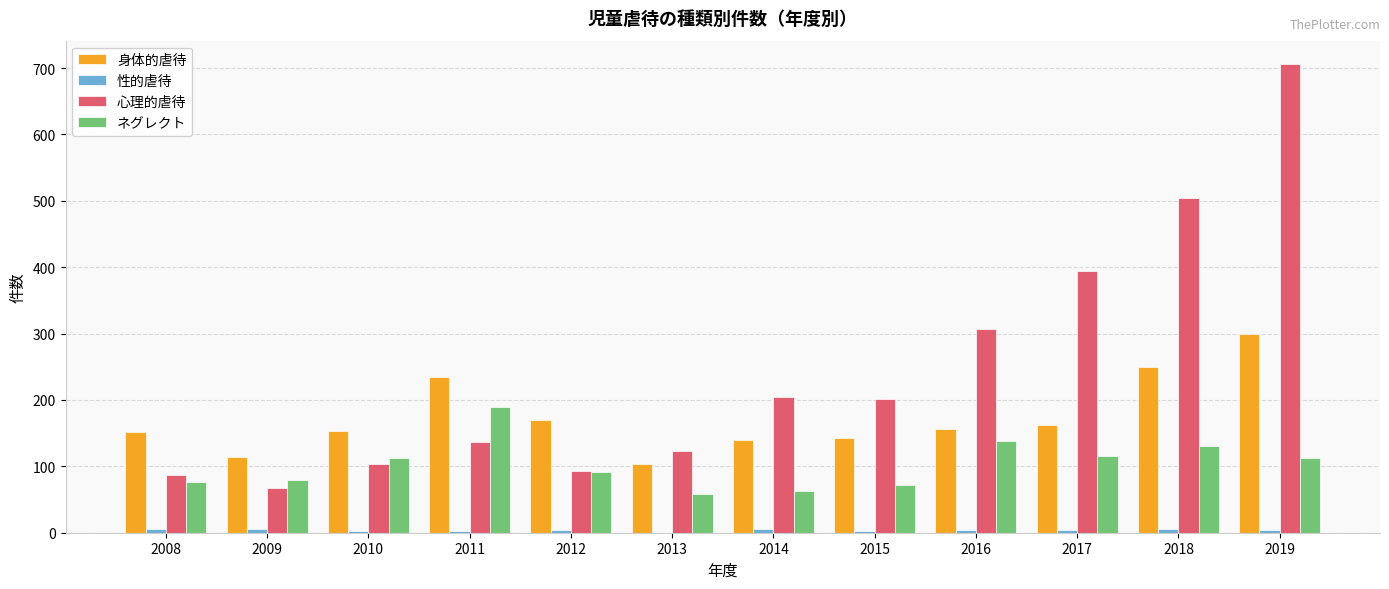

Is the value of 心理的虐待 at 2017 greater than the value of ネグレクト at 2012?

Yes